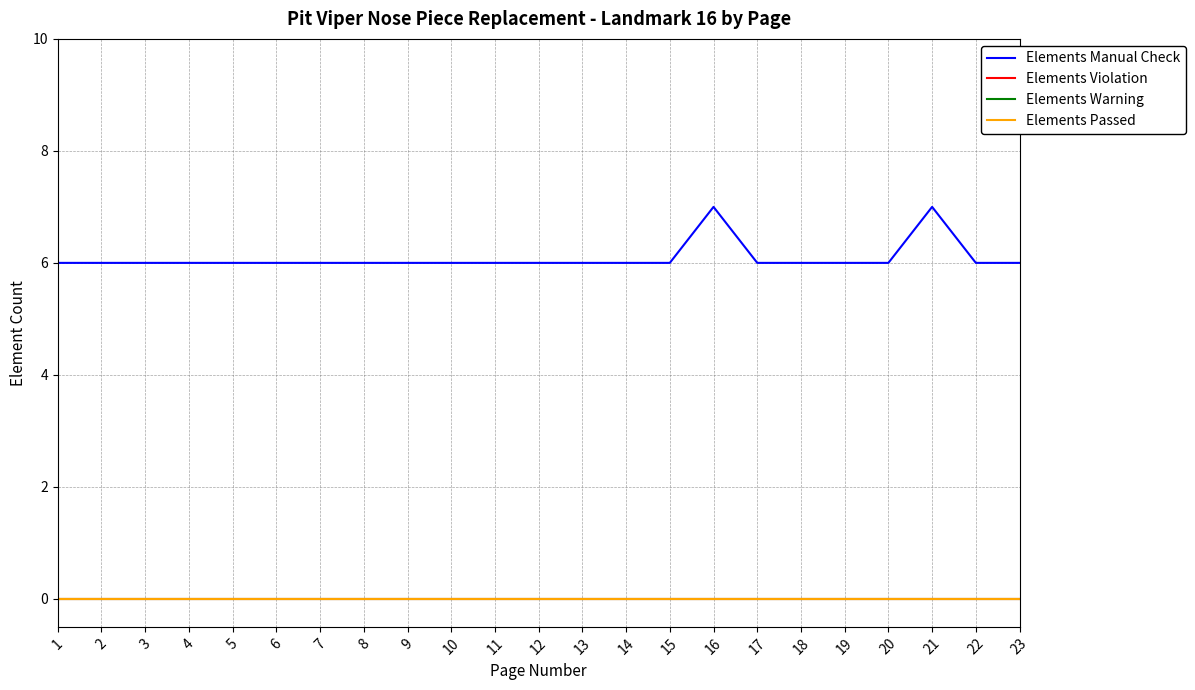

Which series has the largest range (max minus min)?

Elements Manual Check